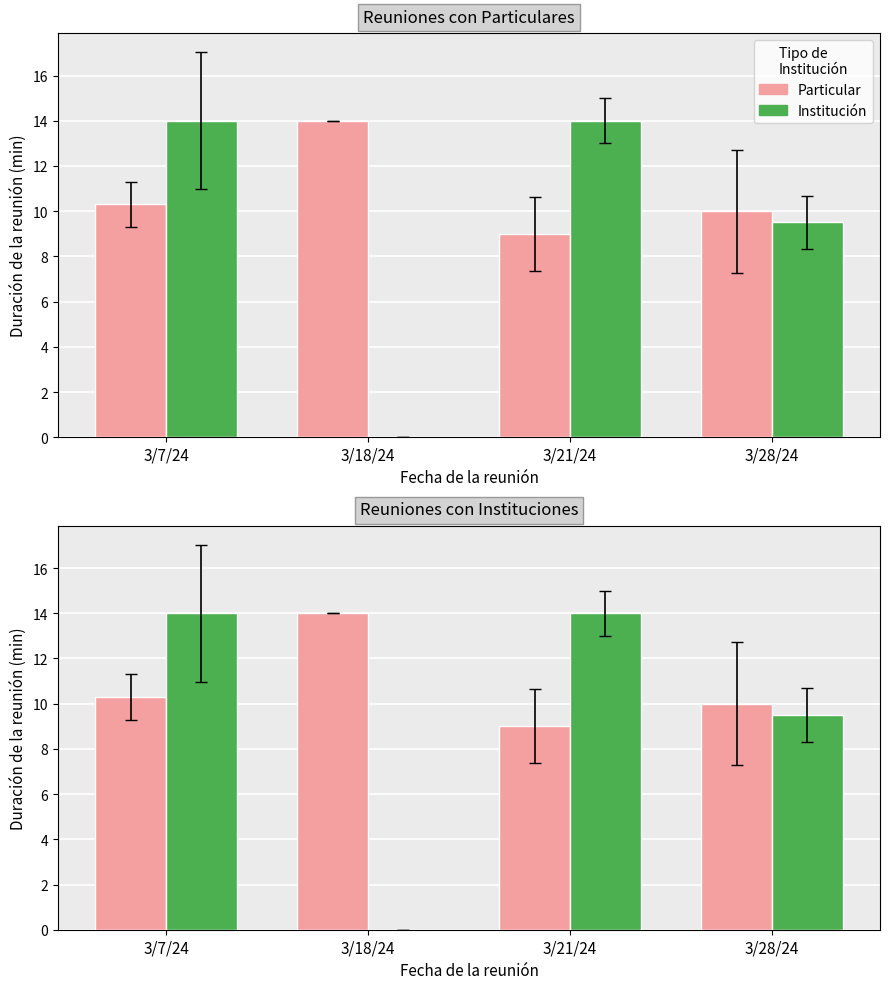

What is the average value of the Institución series?

9.4